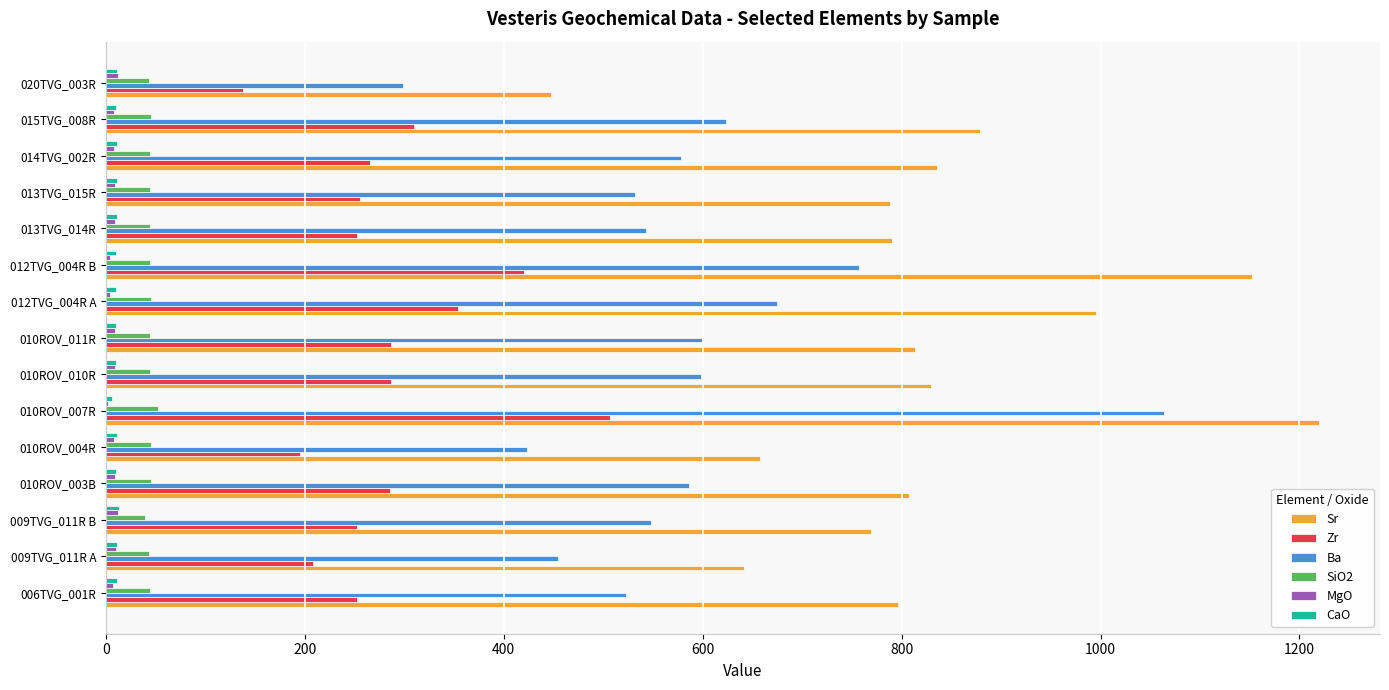

The value of SiO2 at 010ROV_003B is 45.1. True or false?

True